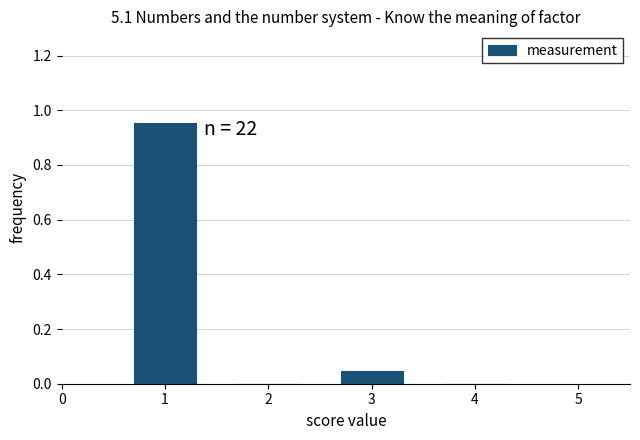

Which range on the x-axis has the tallest bar?

0.5 to 1.5